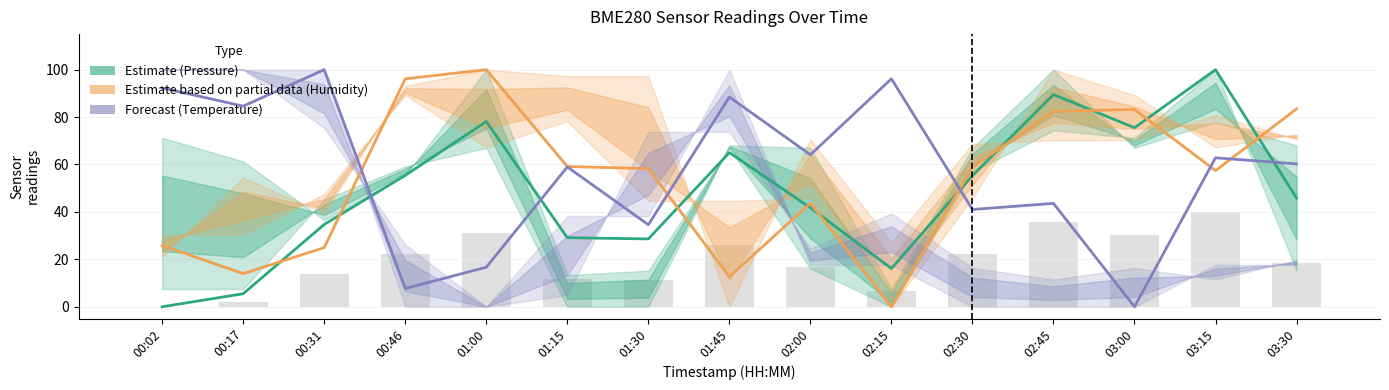

How many positive values does the Estimate based on partial data (Humidity) series have?

14